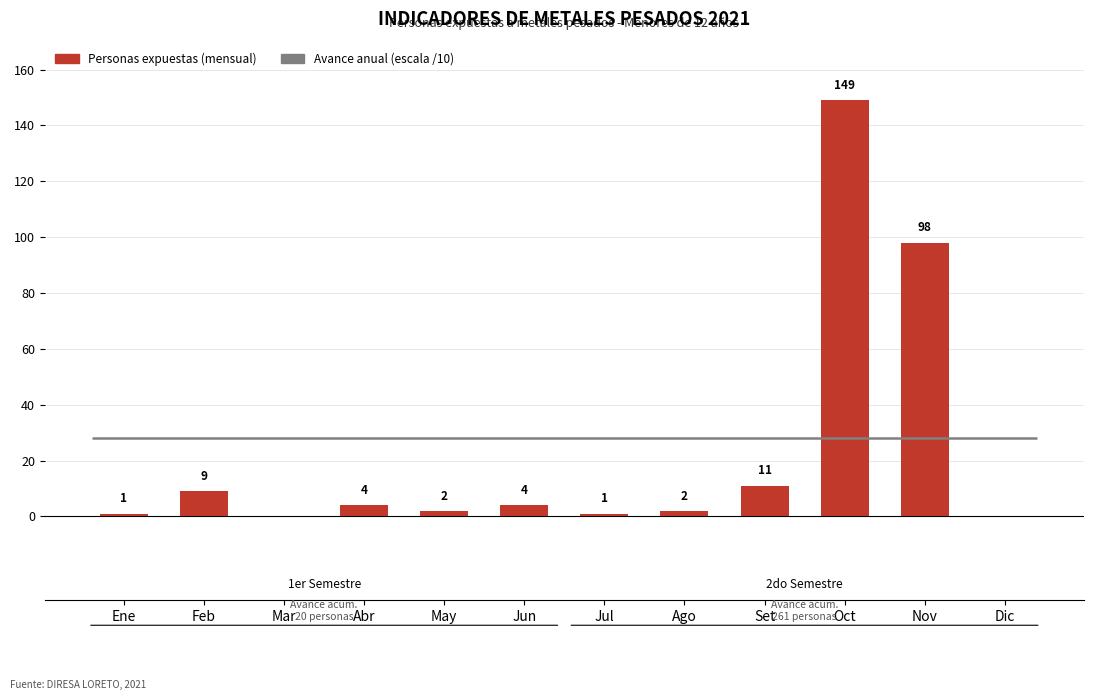

List the labels in order of value, largest first.

Oct, Nov, Set, Feb, Abr, Jun, May, Ago, Ene, Jul, Mar, Dic